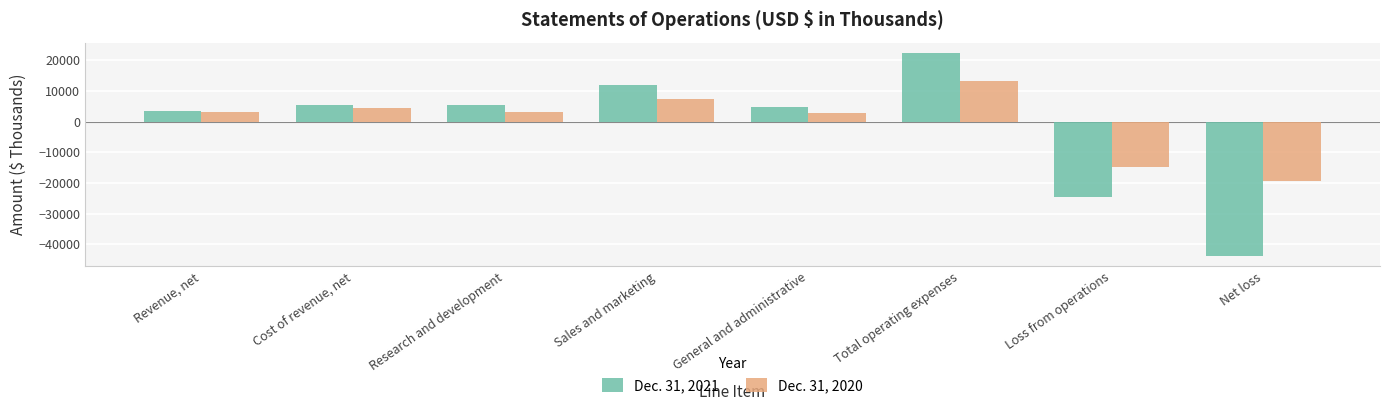

What is the smallest value displayed?

-43843